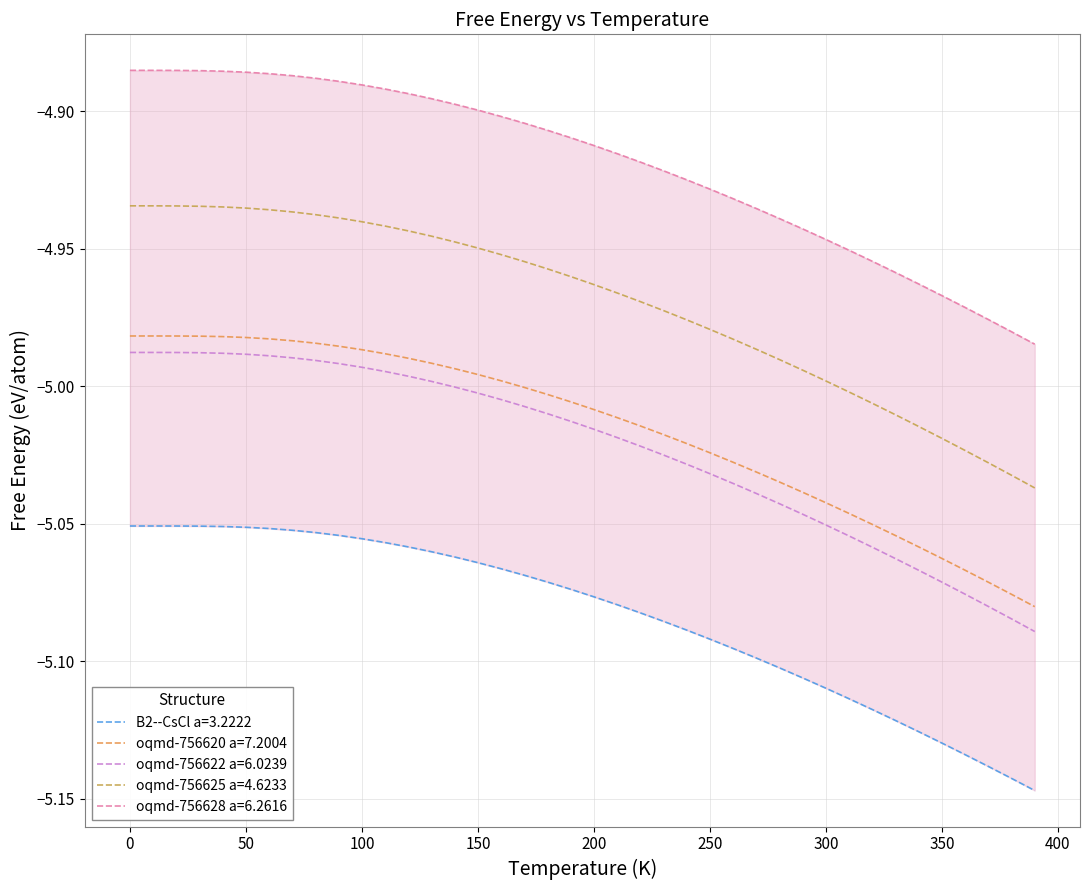

True or false: oqmd-756622 a=6.0239 and oqmd-756628 a=6.2616 intersect in this chart.

False